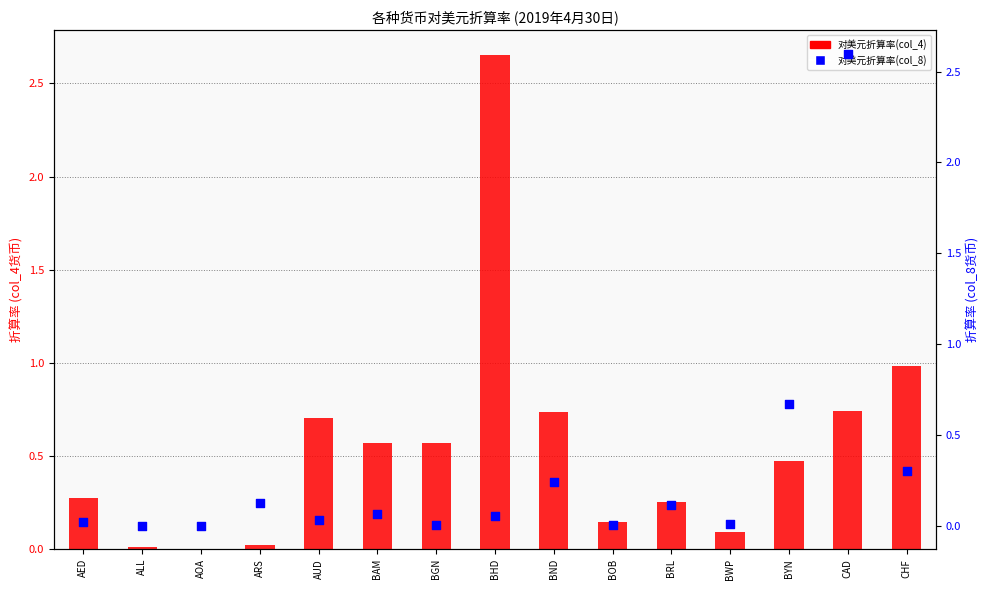

At how many categories does at least one series exceed 0?

15